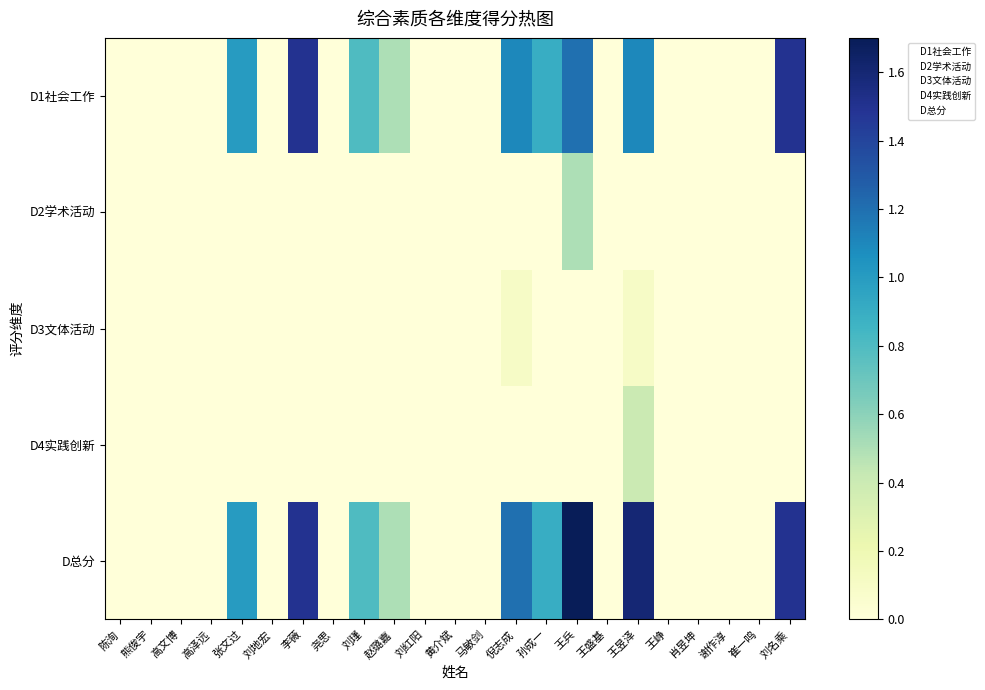

Reading left to right, what are all the values shown in this chart?

D1社会工作: 陈洵=0.0	熊俊宇=0.0	高文博=0.0	高泽远=0.0	张文过=1.0	刘地宏=0.0	李薇=1.5	尧思=0.0	刘瑾=0.8	赵璐嘉=0.5	刘红阳=0.0	黄介斌=0.0	马敏剑=0.0	倪志成=1.1	孙成一=0.9	王兵=1.2	王盛基=0.0	王昱泽=1.1	王峥=0.0	肖昱坤=0.0	谢作淳=0.0	崔一鸣=0.0	刘名乘=1.5
D2学术活动: 陈洵=0.0	熊俊宇=0.0	高文博=0.0	高泽远=0.0	张文过=0.0	刘地宏=0.0	李薇=0.0	尧思=0.0	刘瑾=0.0	赵璐嘉=0.0	刘红阳=0.0	黄介斌=0.0	马敏剑=0.0	倪志成=0.0	孙成一=0.0	王兵=0.5	王盛基=0.0	王昱泽=0.0	王峥=0.0	肖昱坤=0.0	谢作淳=0.0	崔一鸣=0.0	刘名乘=0.0
D3文体活动: 陈洵=0.0	熊俊宇=0.0	高文博=0.0	高泽远=0.0	张文过=0.0	刘地宏=0.0	李薇=0.0	尧思=0.0	刘瑾=0.0	赵璐嘉=0.0	刘红阳=0.0	黄介斌=0.0	马敏剑=0.0	倪志成=0.1	孙成一=0.0	王兵=0.0	王盛基=0.0	王昱泽=0.1	王峥=0.0	肖昱坤=0.0	谢作淳=0.0	崔一鸣=0.0	刘名乘=0.0
D4实践创新: 陈洵=0.0	熊俊宇=0.0	高文博=0.0	高泽远=0.0	张文过=0.0	刘地宏=0.0	李薇=0.0	尧思=0.0	刘瑾=0.0	赵璐嘉=0.0	刘红阳=0.0	黄介斌=0.0	马敏剑=0.0	倪志成=0.0	孙成一=0.0	王兵=0.0	王盛基=0.0	王昱泽=0.4	王峥=0.0	肖昱坤=0.0	谢作淳=0.0	崔一鸣=0.0	刘名乘=0.0
D总分: 陈洵=0.0	熊俊宇=0.0	高文博=0.0	高泽远=0.0	张文过=1.0	刘地宏=0.0	李薇=1.5	尧思=0.0	刘瑾=0.8	赵璐嘉=0.5	刘红阳=0.0	黄介斌=0.0	马敏剑=0.0	倪志成=1.2	孙成一=0.9	王兵=1.7	王盛基=0.0	王昱泽=1.6	王峥=0.0	肖昱坤=0.0	谢作淳=0.0	崔一鸣=0.0	刘名乘=1.5